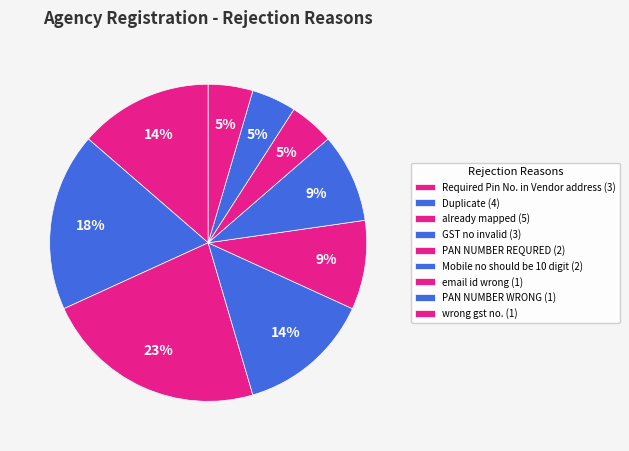

Approximately how many times larger is the value at Duplicate compared to PAN NUMBER REQURED?

2.0